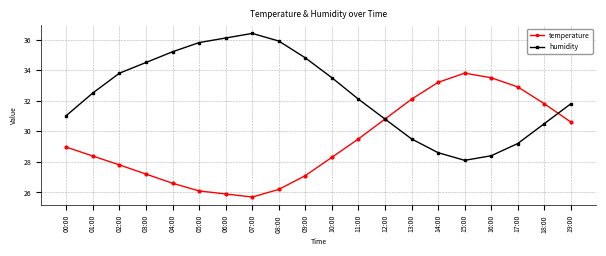

At which category does the chart reach its minimum across all series?

07:00